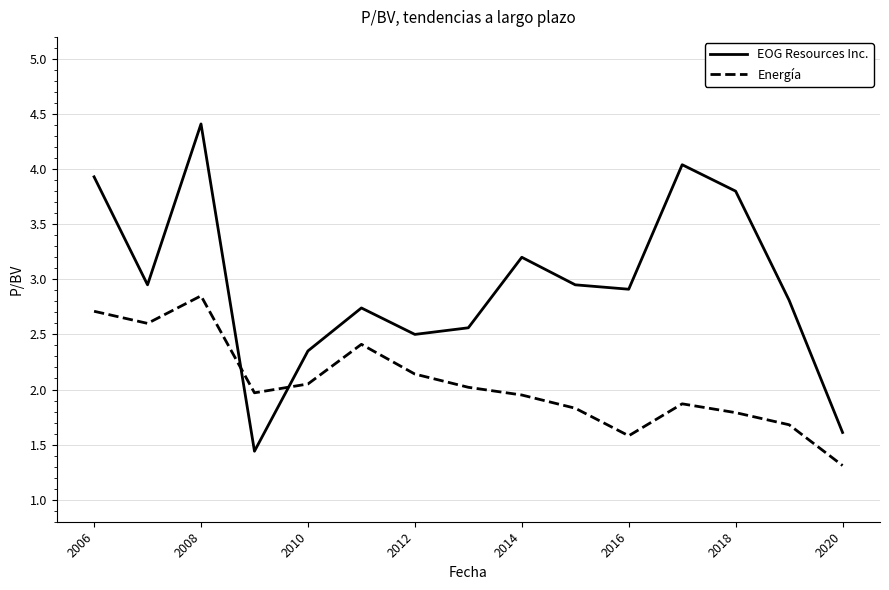

True or false: EOG Resources Inc. and Energía cross at least once.

True